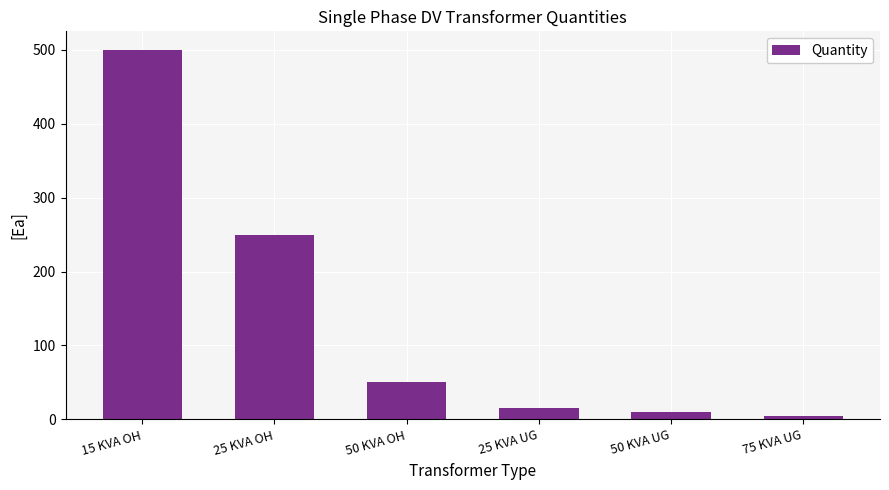

Reading left to right, what are all the values shown in this chart?

500	250	50	15	10	5